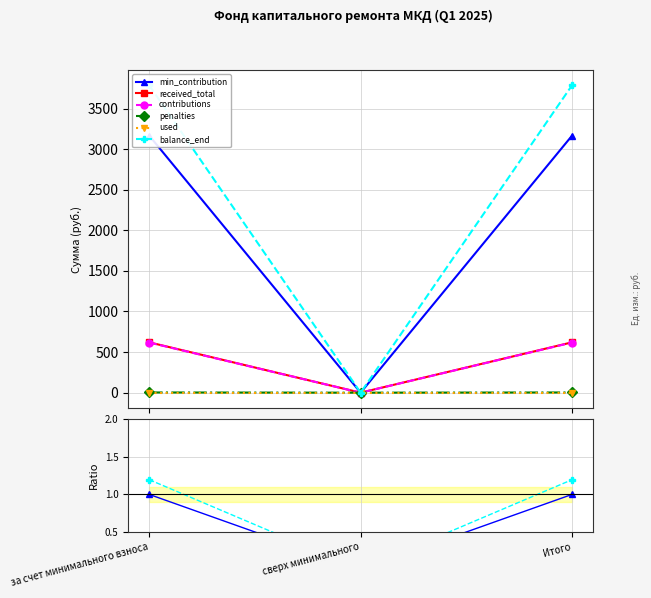

How many data points in balance_end are less than 1?

1